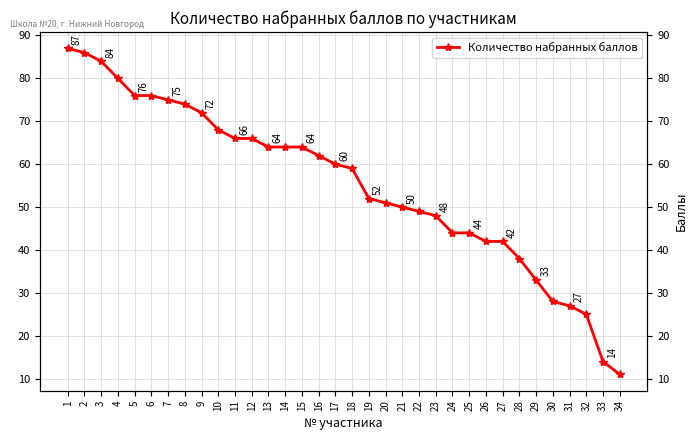

Is this an area chart (filled region under the line)?

No